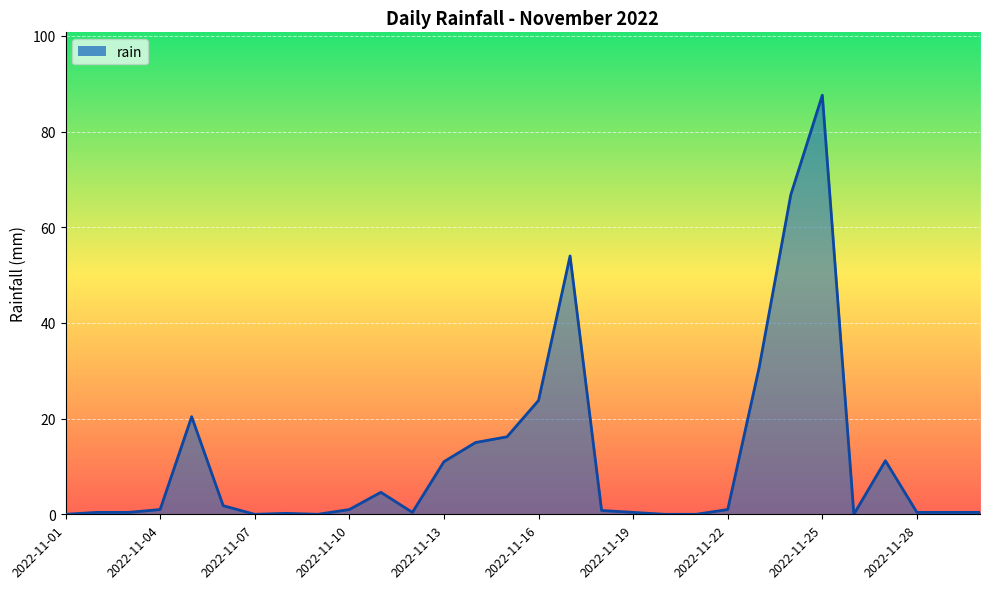

What is the maximum value shown in the chart?

87.6